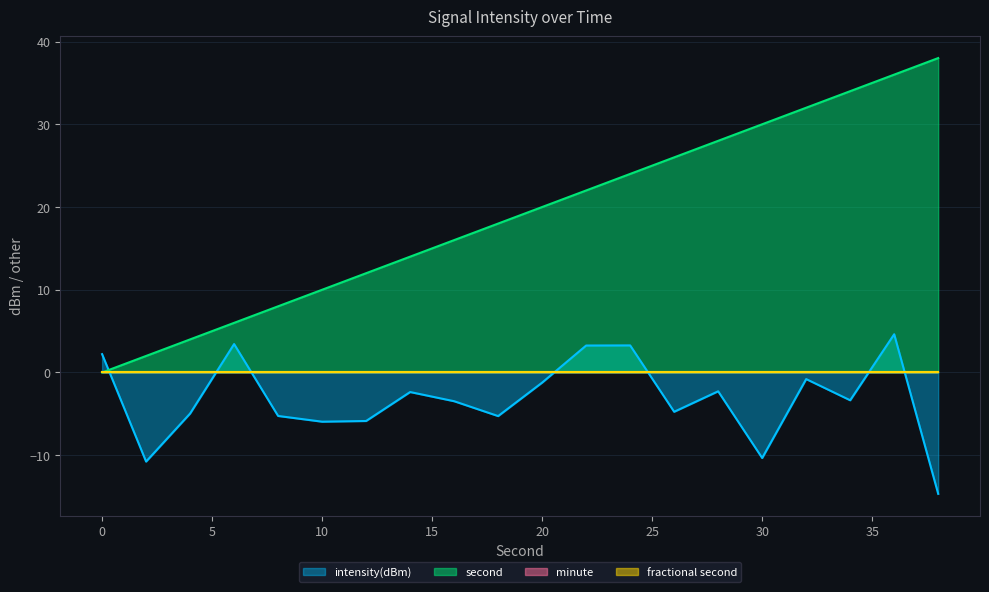

What is the spread (max minus min) of values at 38?

52.7